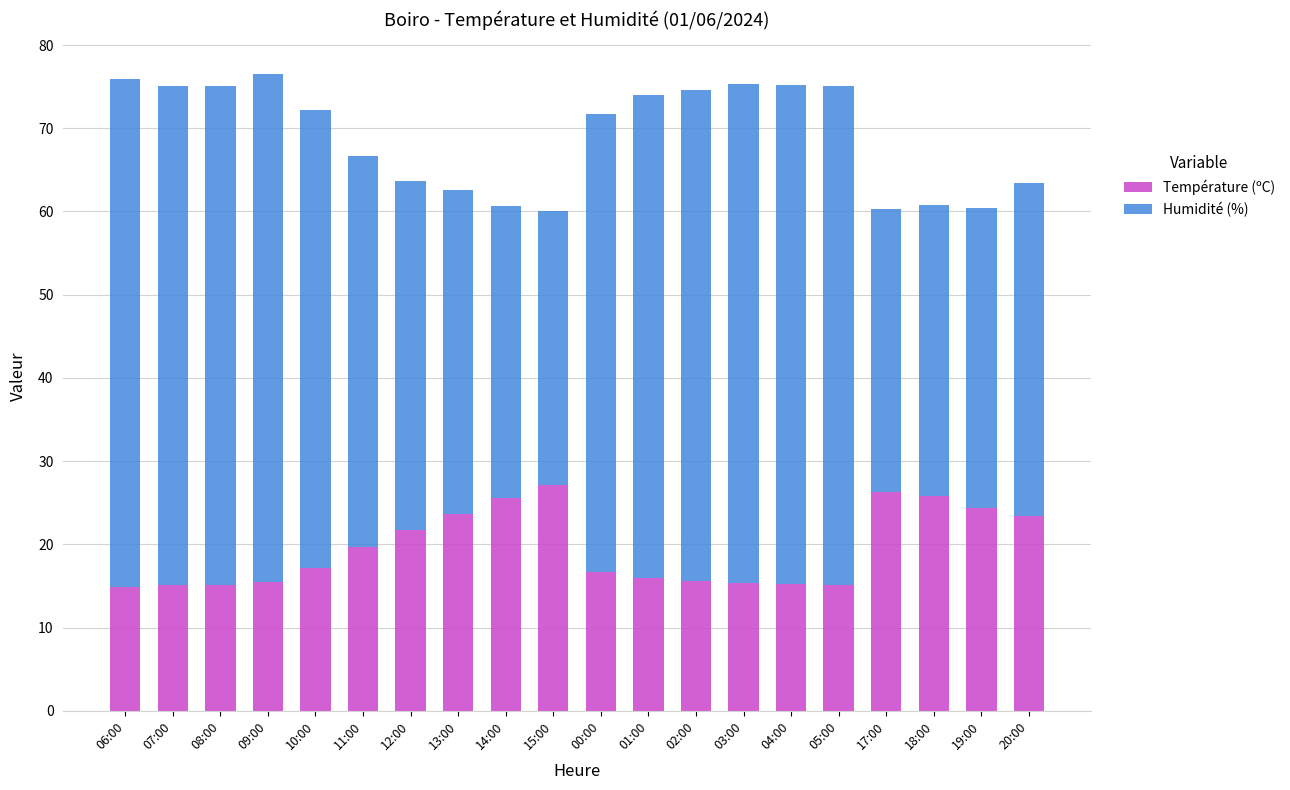

The Température (ºC) series shows 20.7 at 03:00. True or false?

False